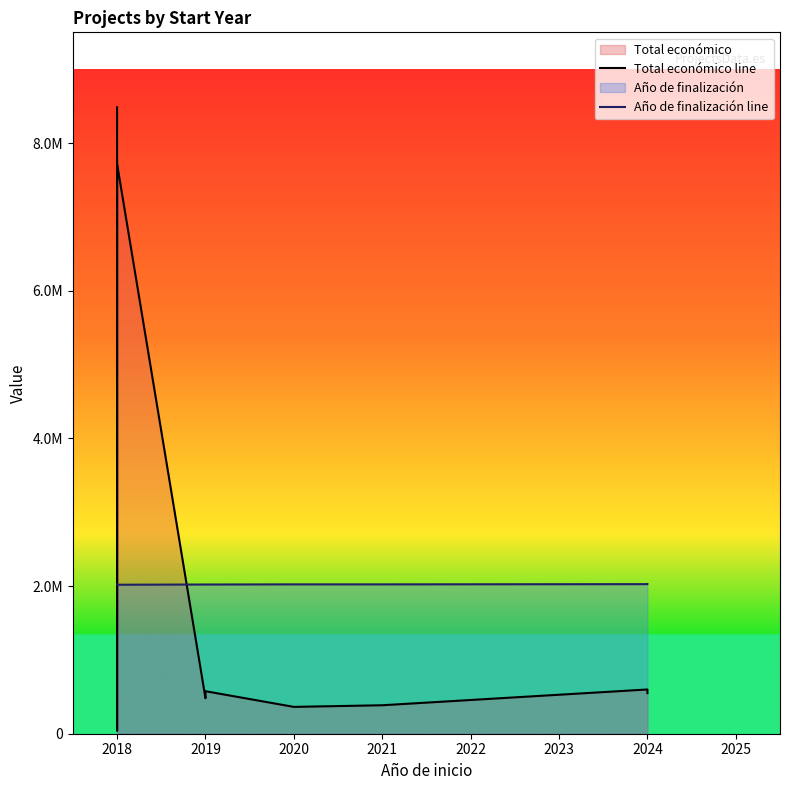

Between 2024 and 2025, which series saw the biggest shift?

Total económico line